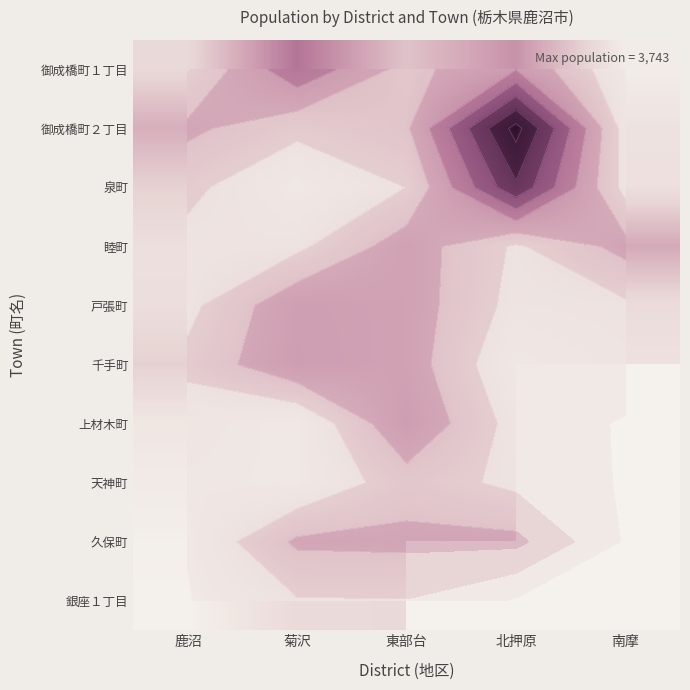

How many data points in 御成橋町１丁目 are less than 875?

2